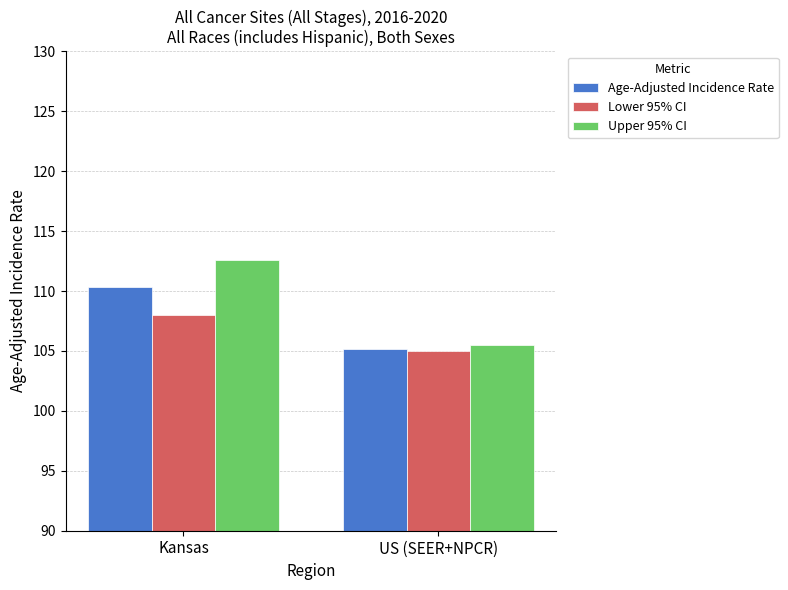

Reading right to left, extract all data points from this chart.

Age-Adjusted Incidence Rate: US (SEER+NPCR)=105.2	Kansas=110.3
Lower 95% CI: US (SEER+NPCR)=105.0	Kansas=108.0
Upper 95% CI: US (SEER+NPCR)=105.5	Kansas=112.6